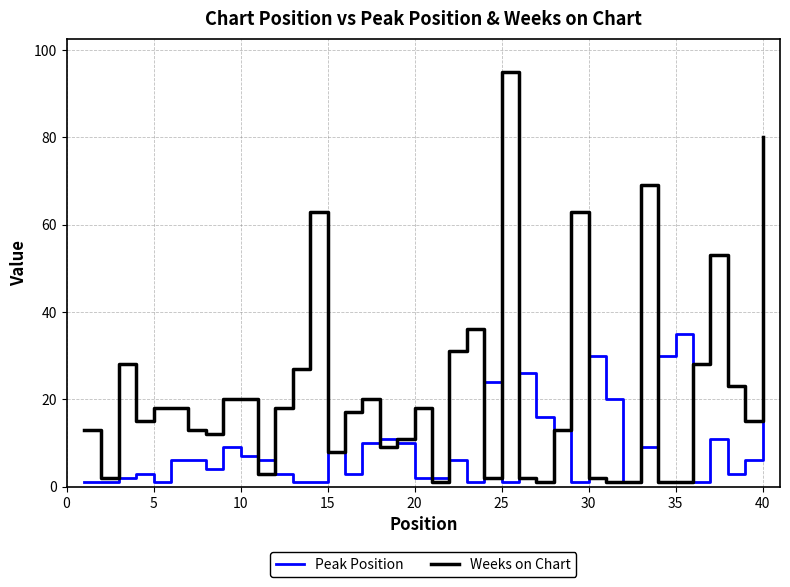

True or false: Weeks on Chart has more than 2 points higher than both neighbors.

True